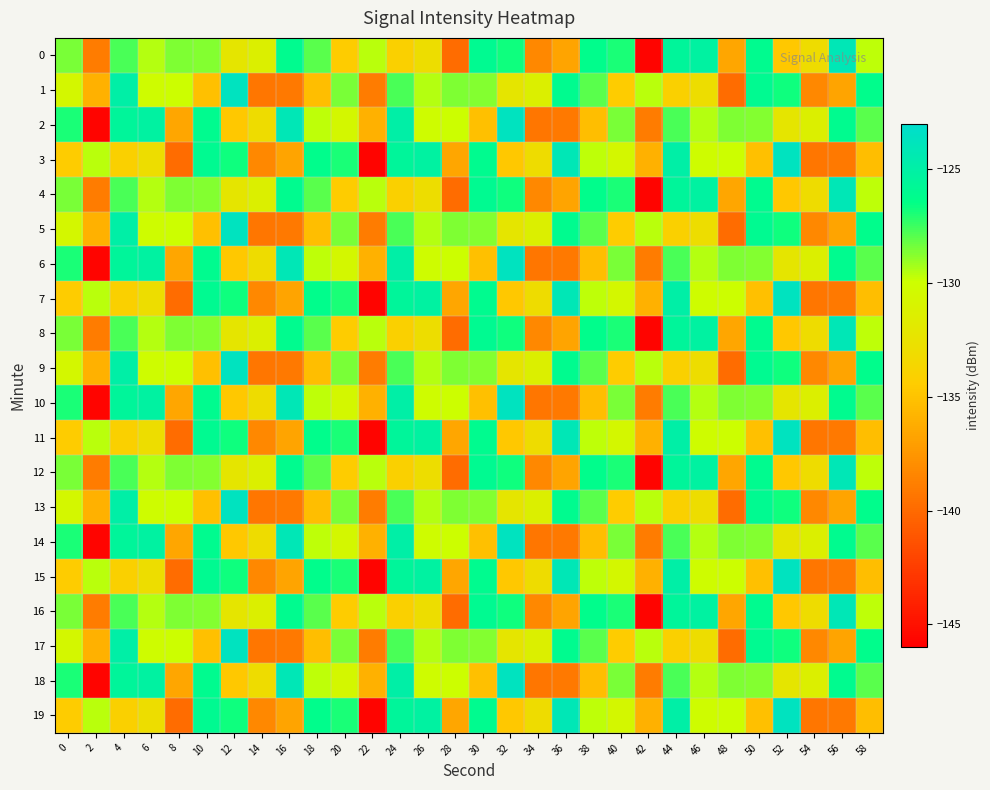

Reading left to right, transcribe all the data shown in this chart.

0: 0=-128.5	2=-138.9	4=-127.7	6=-129.5	8=-128.6	10=-128.7	12=-132.2	14=-131.3	16=-126.1	18=-128.0	20=-134.4	22=-129.6	24=-134.1	26=-132.9	28=-139.9	30=-126.0	32=-126.7	34=-138.3	36=-136.7	38=-126.3	40=-126.9	42=-145.6	44=-125.6	46=-125.2	48=-136.6	50=-126.1	52=-134.7	54=-133.0	56=-124.1	58=-129.7
1: 0=-130.6	2=-135.9	4=-125.0	6=-130.2	8=-130.0	10=-135.1	12=-123.7	14=-139.3	16=-139.1	18=-135.3	20=-128.5	22=-138.9	24=-127.7	26=-129.5	28=-128.6	30=-128.7	32=-132.2	34=-131.3	36=-126.1	38=-128.0	40=-134.4	42=-129.6	44=-134.1	46=-132.9	48=-139.9	50=-126.0	52=-126.7	54=-138.3	56=-136.7	58=-126.3
2: 0=-126.9	2=-145.6	4=-125.6	6=-125.2	8=-136.6	10=-126.1	12=-134.7	14=-133.0	16=-124.1	18=-129.7	20=-130.6	22=-135.9	24=-125.0	26=-130.2	28=-130.0	30=-135.1	32=-123.7	34=-139.3	36=-139.1	38=-135.3	40=-128.5	42=-138.9	44=-127.7	46=-129.5	48=-128.6	50=-128.7	52=-132.2	54=-131.3	56=-126.1	58=-128.0
3: 0=-134.4	2=-129.6	4=-134.1	6=-132.9	8=-139.9	10=-126.0	12=-126.7	14=-138.3	16=-136.7	18=-126.3	20=-126.9	22=-145.6	24=-125.6	26=-125.2	28=-136.6	30=-126.1	32=-134.7	34=-133.0	36=-124.1	38=-129.7	40=-130.6	42=-135.9	44=-125.0	46=-130.2	48=-130.0	50=-135.1	52=-123.7	54=-139.3	56=-139.1	58=-135.3
4: 0=-128.5	2=-138.9	4=-127.7	6=-129.5	8=-128.6	10=-128.7	12=-132.2	14=-131.3	16=-126.1	18=-128.0	20=-134.4	22=-129.6	24=-134.1	26=-132.9	28=-139.9	30=-126.0	32=-126.7	34=-138.3	36=-136.7	38=-126.3	40=-126.9	42=-145.6	44=-125.6	46=-125.2	48=-136.6	50=-126.1	52=-134.7	54=-133.0	56=-124.1	58=-129.7
5: 0=-130.6	2=-135.9	4=-125.0	6=-130.2	8=-130.0	10=-135.1	12=-123.7	14=-139.3	16=-139.1	18=-135.3	20=-128.5	22=-138.9	24=-127.7	26=-129.5	28=-128.6	30=-128.7	32=-132.2	34=-131.3	36=-126.1	38=-128.0	40=-134.4	42=-129.6	44=-134.1	46=-132.9	48=-139.9	50=-126.0	52=-126.7	54=-138.3	56=-136.7	58=-126.3
6: 0=-126.9	2=-145.6	4=-125.6	6=-125.2	8=-136.6	10=-126.1	12=-134.7	14=-133.0	16=-124.1	18=-129.7	20=-130.6	22=-135.9	24=-125.0	26=-130.2	28=-130.0	30=-135.1	32=-123.7	34=-139.3	36=-139.1	38=-135.3	40=-128.5	42=-138.9	44=-127.7	46=-129.5	48=-128.6	50=-128.7	52=-132.2	54=-131.3	56=-126.1	58=-128.0
7: 0=-134.4	2=-129.6	4=-134.1	6=-132.9	8=-139.9	10=-126.0	12=-126.7	14=-138.3	16=-136.7	18=-126.3	20=-126.9	22=-145.6	24=-125.6	26=-125.2	28=-136.6	30=-126.1	32=-134.7	34=-133.0	36=-124.1	38=-129.7	40=-130.6	42=-135.9	44=-125.0	46=-130.2	48=-130.0	50=-135.1	52=-123.7	54=-139.3	56=-139.1	58=-135.3
8: 0=-128.5	2=-138.9	4=-127.7	6=-129.5	8=-128.6	10=-128.7	12=-132.2	14=-131.3	16=-126.1	18=-128.0	20=-134.4	22=-129.6	24=-134.1	26=-132.9	28=-139.9	30=-126.0	32=-126.7	34=-138.3	36=-136.7	38=-126.3	40=-126.9	42=-145.6	44=-125.6	46=-125.2	48=-136.6	50=-126.1	52=-134.7	54=-133.0	56=-124.1	58=-129.7
9: 0=-130.6	2=-135.9	4=-125.0	6=-130.2	8=-130.0	10=-135.1	12=-123.7	14=-139.3	16=-139.1	18=-135.3	20=-128.5	22=-138.9	24=-127.7	26=-129.5	28=-128.6	30=-128.7	32=-132.2	34=-131.3	36=-126.1	38=-128.0	40=-134.4	42=-129.6	44=-134.1	46=-132.9	48=-139.9	50=-126.0	52=-126.7	54=-138.3	56=-136.7	58=-126.3
10: 0=-126.9	2=-145.6	4=-125.6	6=-125.2	8=-136.6	10=-126.1	12=-134.7	14=-133.0	16=-124.1	18=-129.7	20=-130.6	22=-135.9	24=-125.0	26=-130.2	28=-130.0	30=-135.1	32=-123.7	34=-139.3	36=-139.1	38=-135.3	40=-128.5	42=-138.9	44=-127.7	46=-129.5	48=-128.6	50=-128.7	52=-132.2	54=-131.3	56=-126.1	58=-128.0
11: 0=-134.4	2=-129.6	4=-134.1	6=-132.9	8=-139.9	10=-126.0	12=-126.7	14=-138.3	16=-136.7	18=-126.3	20=-126.9	22=-145.6	24=-125.6	26=-125.2	28=-136.6	30=-126.1	32=-134.7	34=-133.0	36=-124.1	38=-129.7	40=-130.6	42=-135.9	44=-125.0	46=-130.2	48=-130.0	50=-135.1	52=-123.7	54=-139.3	56=-139.1	58=-135.3
12: 0=-128.5	2=-138.9	4=-127.7	6=-129.5	8=-128.6	10=-128.7	12=-132.2	14=-131.3	16=-126.1	18=-128.0	20=-134.4	22=-129.6	24=-134.1	26=-132.9	28=-139.9	30=-126.0	32=-126.7	34=-138.3	36=-136.7	38=-126.3	40=-126.9	42=-145.6	44=-125.6	46=-125.2	48=-136.6	50=-126.1	52=-134.7	54=-133.0	56=-124.1	58=-129.7
13: 0=-130.6	2=-135.9	4=-125.0	6=-130.2	8=-130.0	10=-135.1	12=-123.7	14=-139.3	16=-139.1	18=-135.3	20=-128.5	22=-138.9	24=-127.7	26=-129.5	28=-128.6	30=-128.7	32=-132.2	34=-131.3	36=-126.1	38=-128.0	40=-134.4	42=-129.6	44=-134.1	46=-132.9	48=-139.9	50=-126.0	52=-126.7	54=-138.3	56=-136.7	58=-126.3
14: 0=-126.9	2=-145.6	4=-125.6	6=-125.2	8=-136.6	10=-126.1	12=-134.7	14=-133.0	16=-124.1	18=-129.7	20=-130.6	22=-135.9	24=-125.0	26=-130.2	28=-130.0	30=-135.1	32=-123.7	34=-139.3	36=-139.1	38=-135.3	40=-128.5	42=-138.9	44=-127.7	46=-129.5	48=-128.6	50=-128.7	52=-132.2	54=-131.3	56=-126.1	58=-128.0
15: 0=-134.4	2=-129.6	4=-134.1	6=-132.9	8=-139.9	10=-126.0	12=-126.7	14=-138.3	16=-136.7	18=-126.3	20=-126.9	22=-145.6	24=-125.6	26=-125.2	28=-136.6	30=-126.1	32=-134.7	34=-133.0	36=-124.1	38=-129.7	40=-130.6	42=-135.9	44=-125.0	46=-130.2	48=-130.0	50=-135.1	52=-123.7	54=-139.3	56=-139.1	58=-135.3
16: 0=-128.5	2=-138.9	4=-127.7	6=-129.5	8=-128.6	10=-128.7	12=-132.2	14=-131.3	16=-126.1	18=-128.0	20=-134.4	22=-129.6	24=-134.1	26=-132.9	28=-139.9	30=-126.0	32=-126.7	34=-138.3	36=-136.7	38=-126.3	40=-126.9	42=-145.6	44=-125.6	46=-125.2	48=-136.6	50=-126.1	52=-134.7	54=-133.0	56=-124.1	58=-129.7
17: 0=-130.6	2=-135.9	4=-125.0	6=-130.2	8=-130.0	10=-135.1	12=-123.7	14=-139.3	16=-139.1	18=-135.3	20=-128.5	22=-138.9	24=-127.7	26=-129.5	28=-128.6	30=-128.7	32=-132.2	34=-131.3	36=-126.1	38=-128.0	40=-134.4	42=-129.6	44=-134.1	46=-132.9	48=-139.9	50=-126.0	52=-126.7	54=-138.3	56=-136.7	58=-126.3
18: 0=-126.9	2=-145.6	4=-125.6	6=-125.2	8=-136.6	10=-126.1	12=-134.7	14=-133.0	16=-124.1	18=-129.7	20=-130.6	22=-135.9	24=-125.0	26=-130.2	28=-130.0	30=-135.1	32=-123.7	34=-139.3	36=-139.1	38=-135.3	40=-128.5	42=-138.9	44=-127.7	46=-129.5	48=-128.6	50=-128.7	52=-132.2	54=-131.3	56=-126.1	58=-128.0
19: 0=-134.4	2=-129.6	4=-134.1	6=-132.9	8=-139.9	10=-126.0	12=-126.7	14=-138.3	16=-136.7	18=-126.3	20=-126.9	22=-145.6	24=-125.6	26=-125.2	28=-136.6	30=-126.1	32=-134.7	34=-133.0	36=-124.1	38=-129.7	40=-130.6	42=-135.9	44=-125.0	46=-130.2	48=-130.0	50=-135.1	52=-123.7	54=-139.3	56=-139.1	58=-135.3